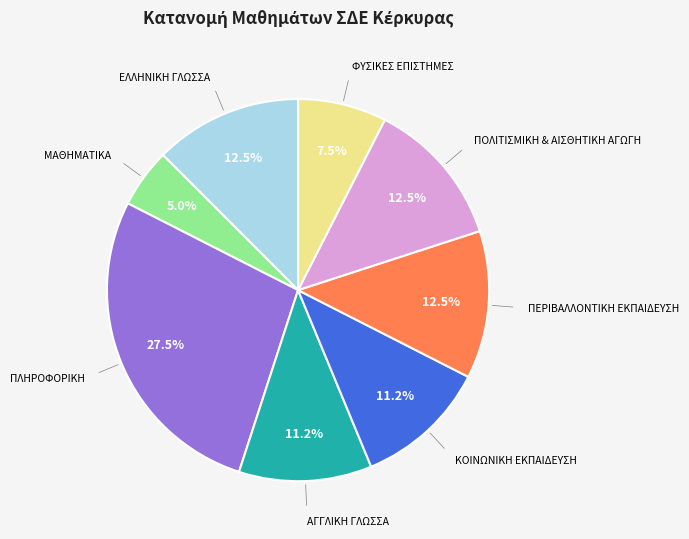

To the nearest percent, what is the average slice percentage?

12%